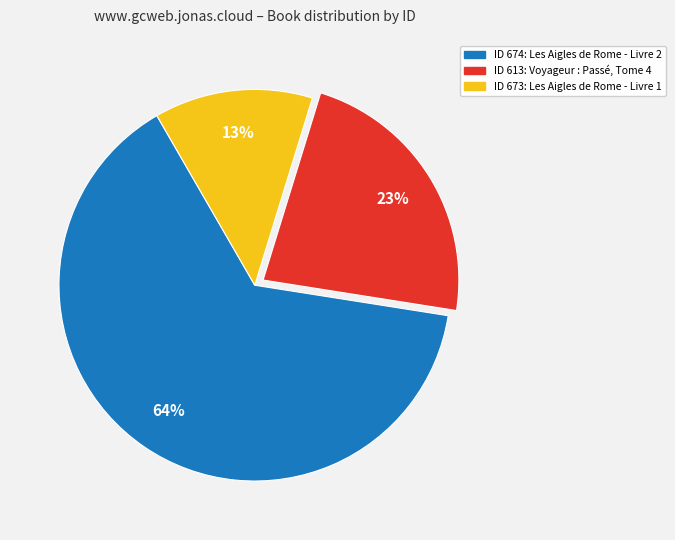

Does any single category account for the majority?

Yes